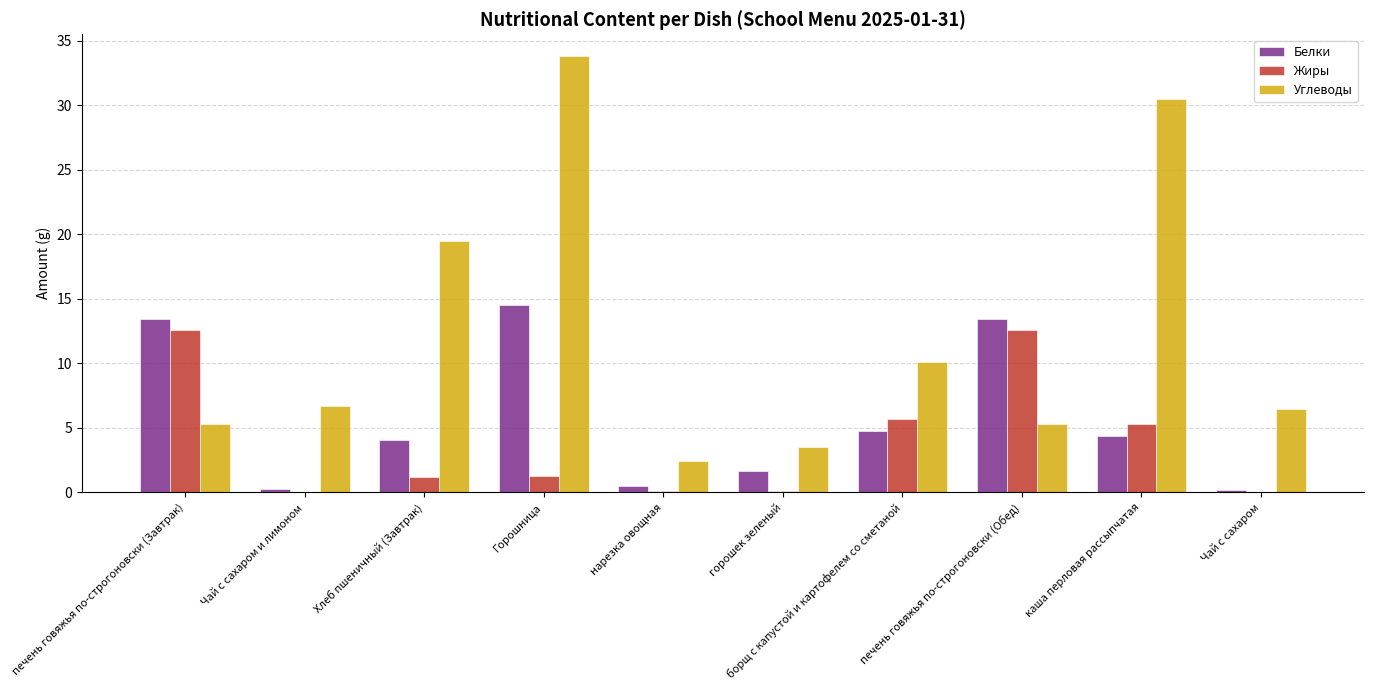

Which label corresponds to the largest value in the chart?

Горошница